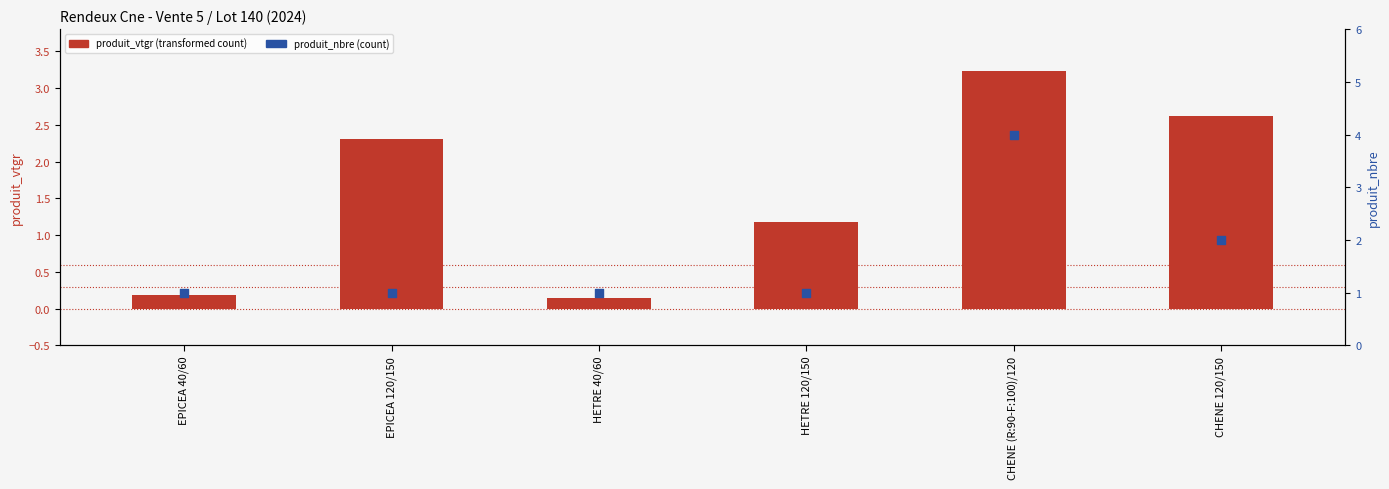

At how many categories does at least one series exceed 3?

1